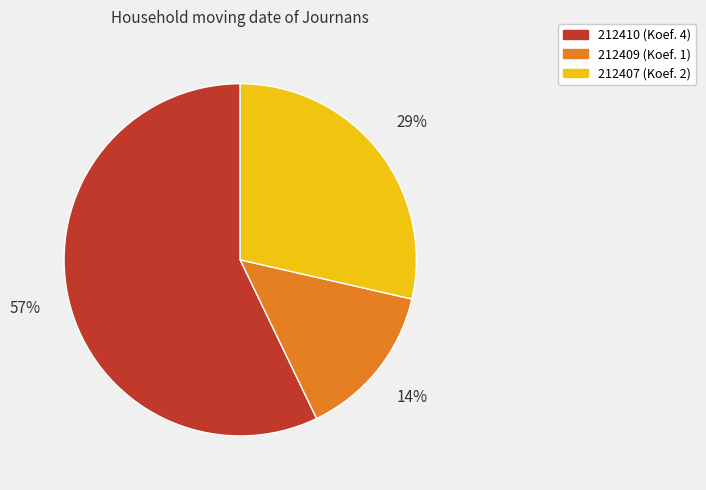

To the nearest percent, what is the difference between the largest and smallest slice percentages?

43%